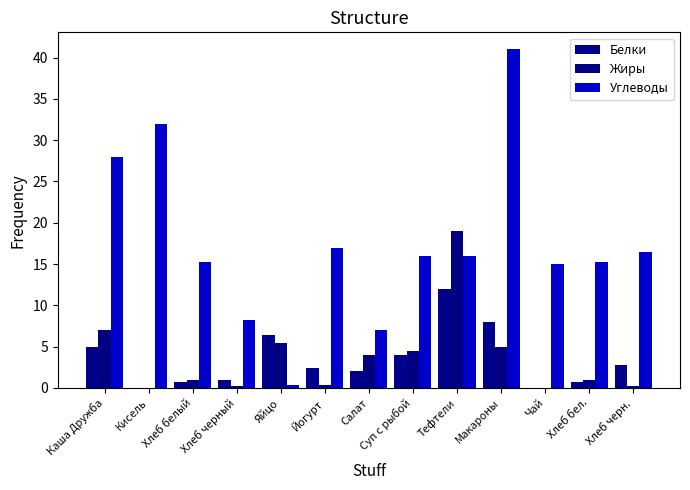

Count the number of categories in the chart.

13